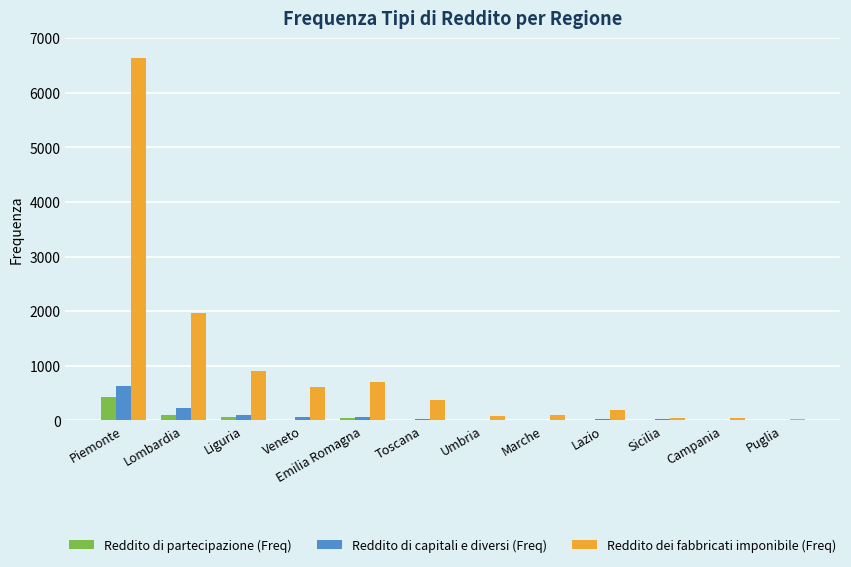

What is the highest value of the Reddito di partecipazione (Freq) series?

436